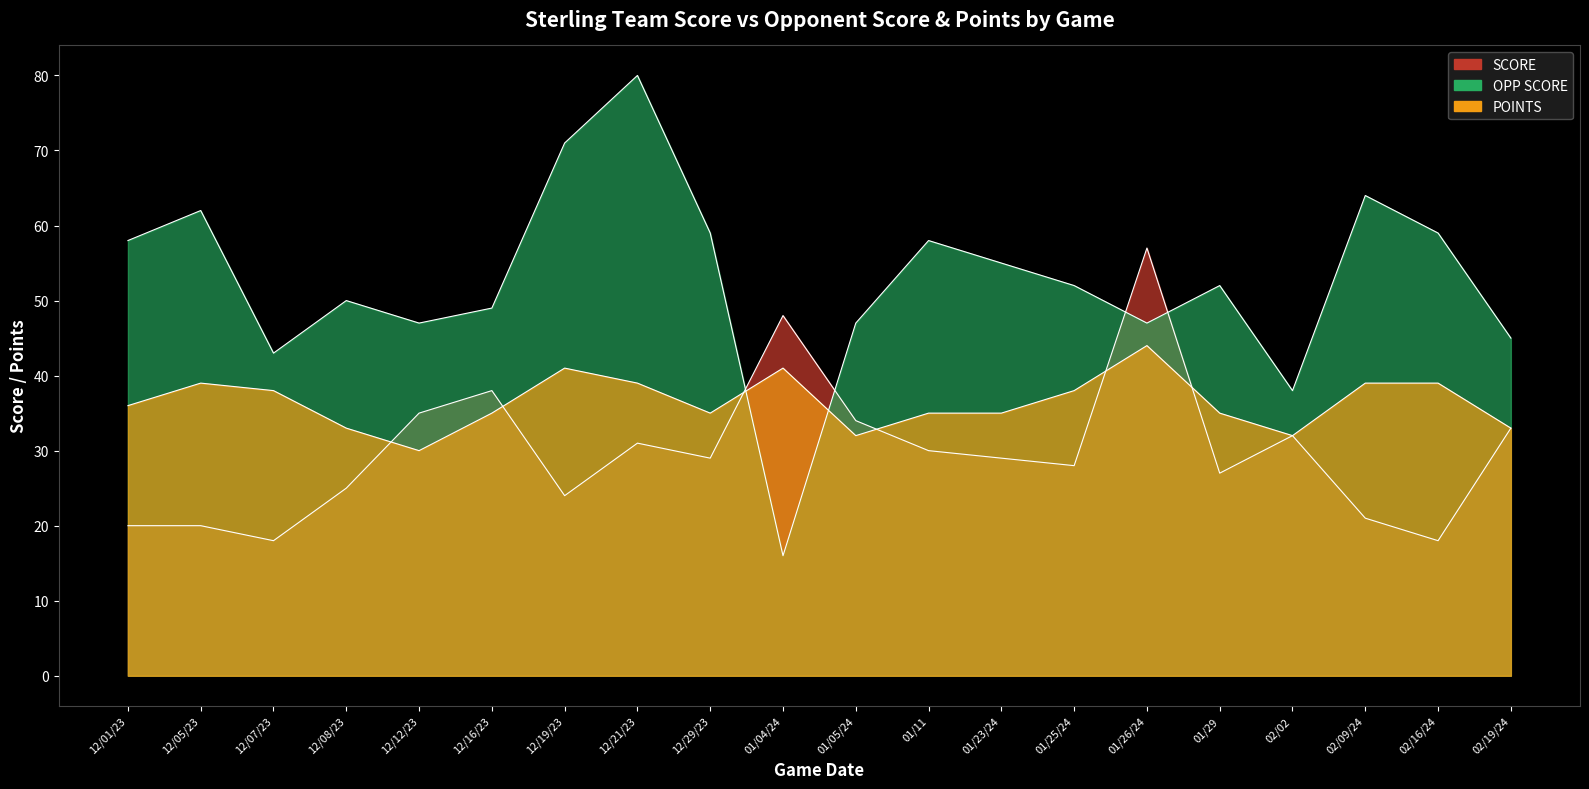

Reading right to left, extract all data points from this chart.

SCORE: 02/19/24=33	02/16/24=18	02/09/24=21	02/02=32	01/29=27	01/26/24=57	01/25/24=28	01/23/24=29	01/11=30	01/05/24=34	01/04/24=48	12/29/23=29	12/21/23=31	12/19/23=24	12/16/23=38	12/12/23=35	12/08/23=25	12/07/23=18	12/05/23=20	12/01/23=20
OPP SCORE: 02/19/24=45	02/16/24=59	02/09/24=64	02/02=38	01/29=52	01/26/24=47	01/25/24=52	01/23/24=55	01/11=58	01/05/24=47	01/04/24=16	12/29/23=59	12/21/23=80	12/19/23=71	12/16/23=49	12/12/23=47	12/08/23=50	12/07/23=43	12/05/23=62	12/01/23=58
POINTS: 02/19/24=33	02/16/24=39	02/09/24=39	02/02=32	01/29=35	01/26/24=44	01/25/24=38	01/23/24=35	01/11=35	01/05/24=32	01/04/24=41	12/29/23=35	12/21/23=39	12/19/23=41	12/16/23=35	12/12/23=30	12/08/23=33	12/07/23=38	12/05/23=39	12/01/23=36